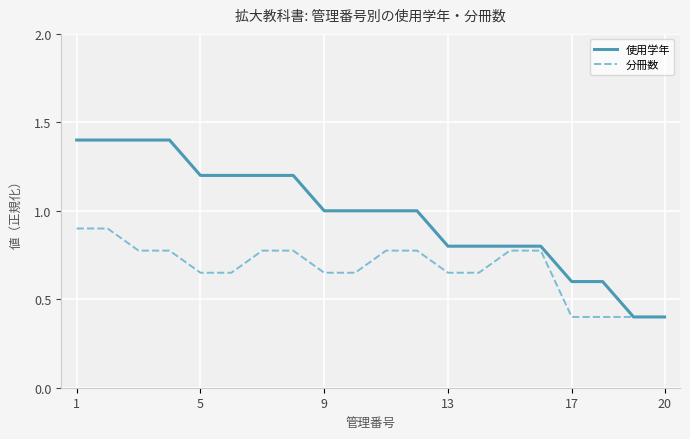

Which series has the largest total across all categories?

使用学年